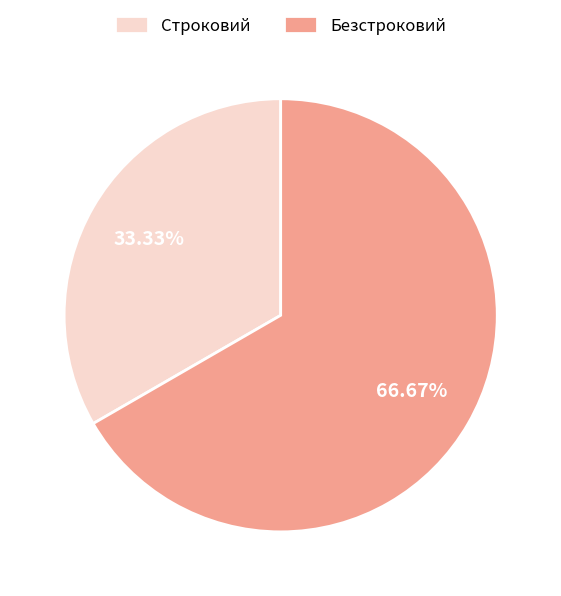

What is the smallest slice in the pie chart?

Строковий